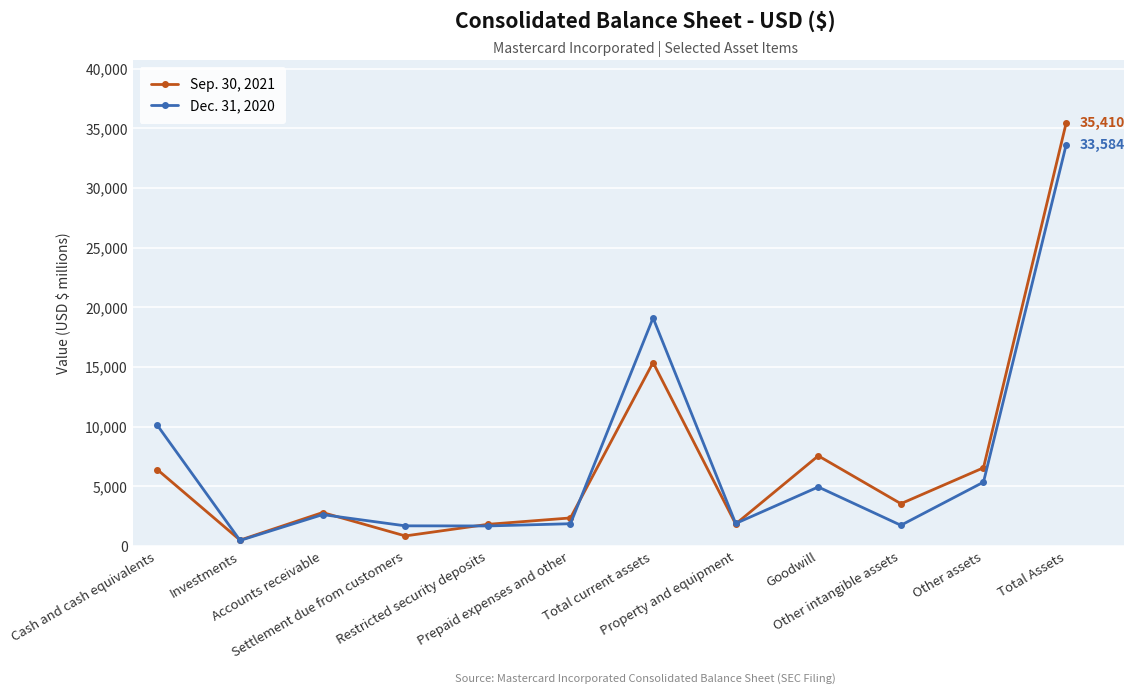

True or false: Dec. 31, 2020 has more than 0 points higher than both neighbors.

True